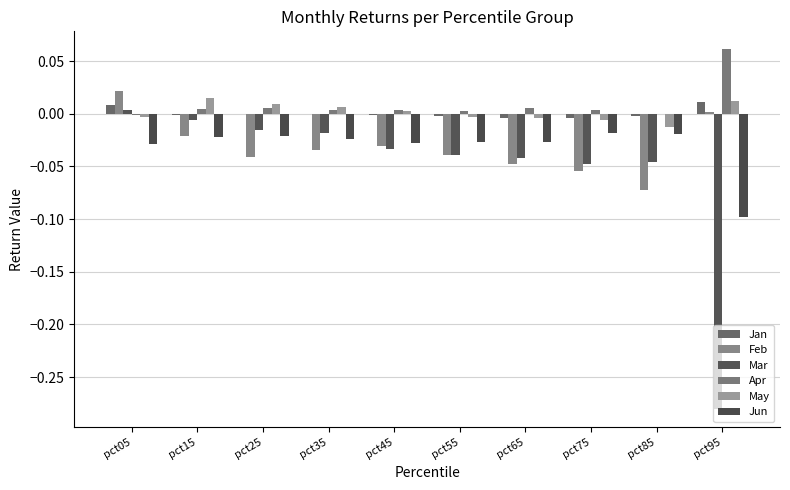

What is the maximum value shown in the chart?

0.1